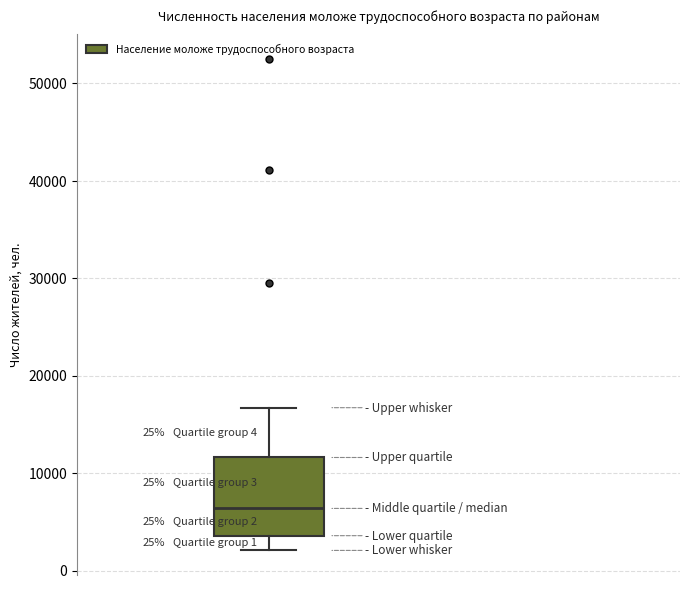

Read this box plot against the y-axis: the position of the median line, the range covered by the box, and the ends of both whiskers. The values are not printed on the chart, so give them approximately, as read against the axis.

median 6000, box 4000 to 12000, whiskers 2000 to 17000